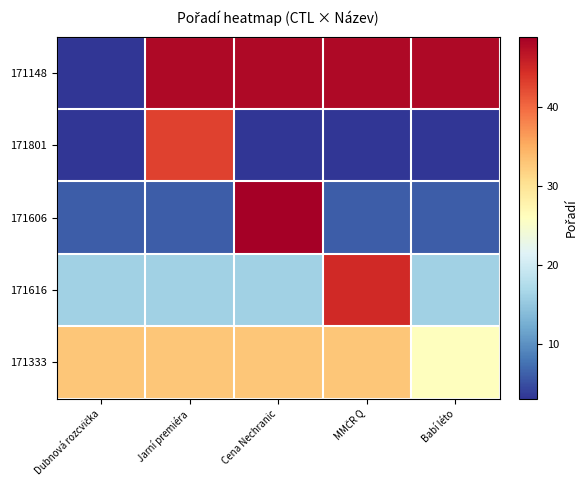

Which series has the largest total across all categories?

171148